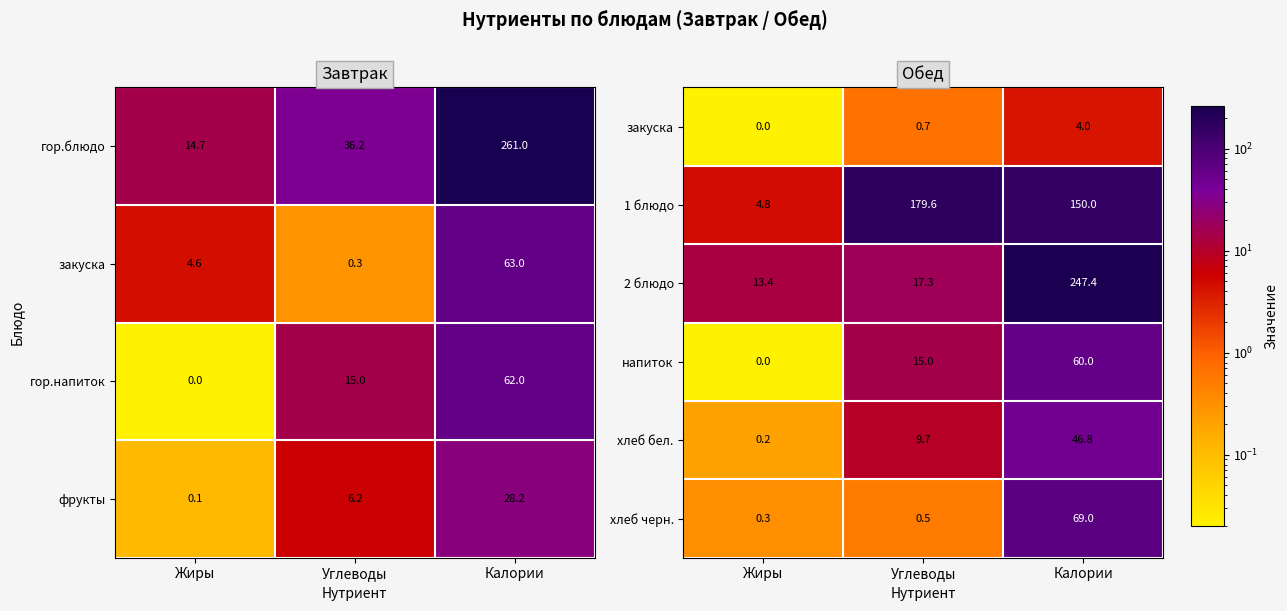

List the labels in order of 2 блюдо value, largest first.

Калории, Углеводы, Жиры